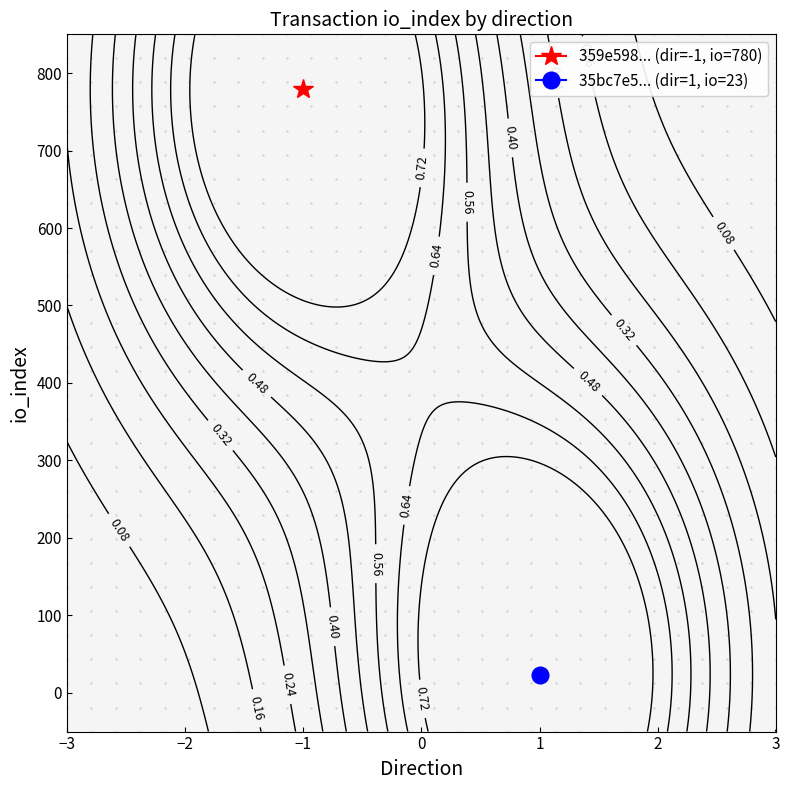

The 359e59803124ec36b9985d26db1b3f26315a3f4 series shows 422 at io_index. True or false?

False